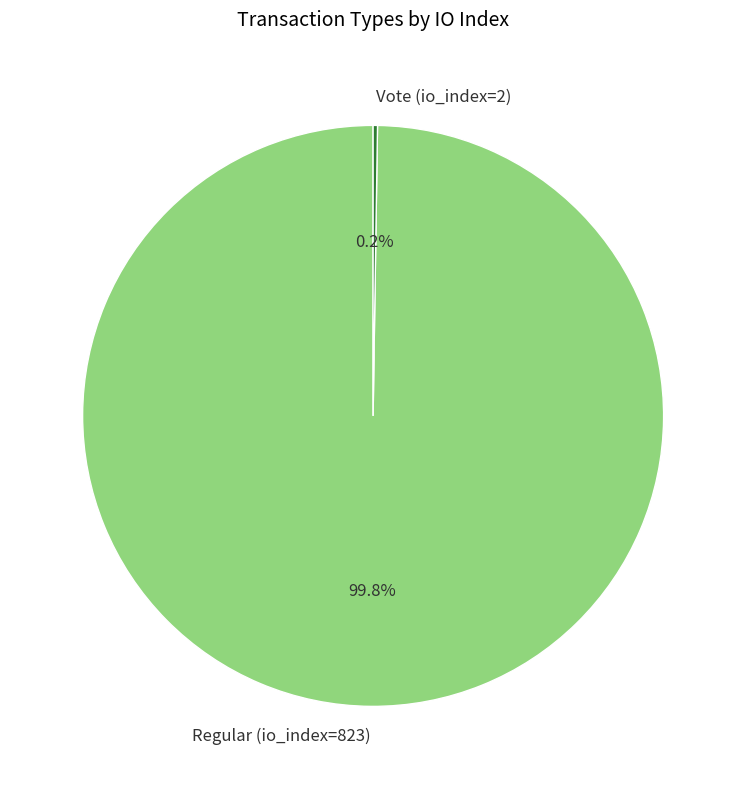

What is the largest slice in the pie chart?

Regular (io_index=823)